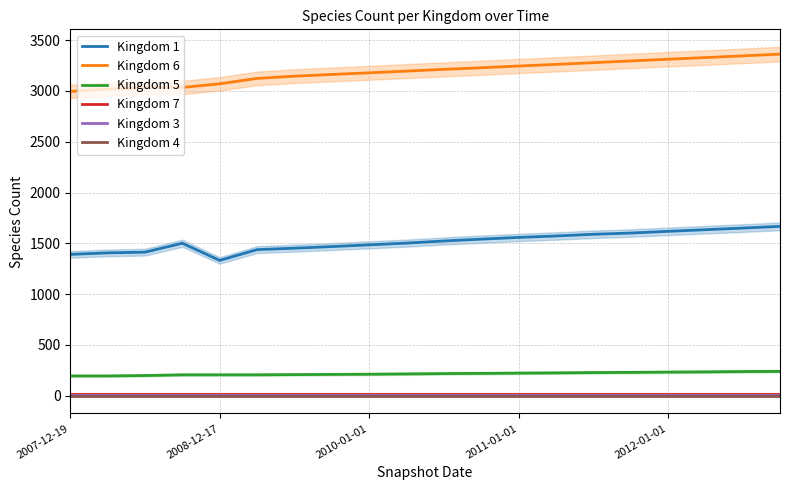

What is the sum of the Kingdom 7 values at 9 and 10?

38